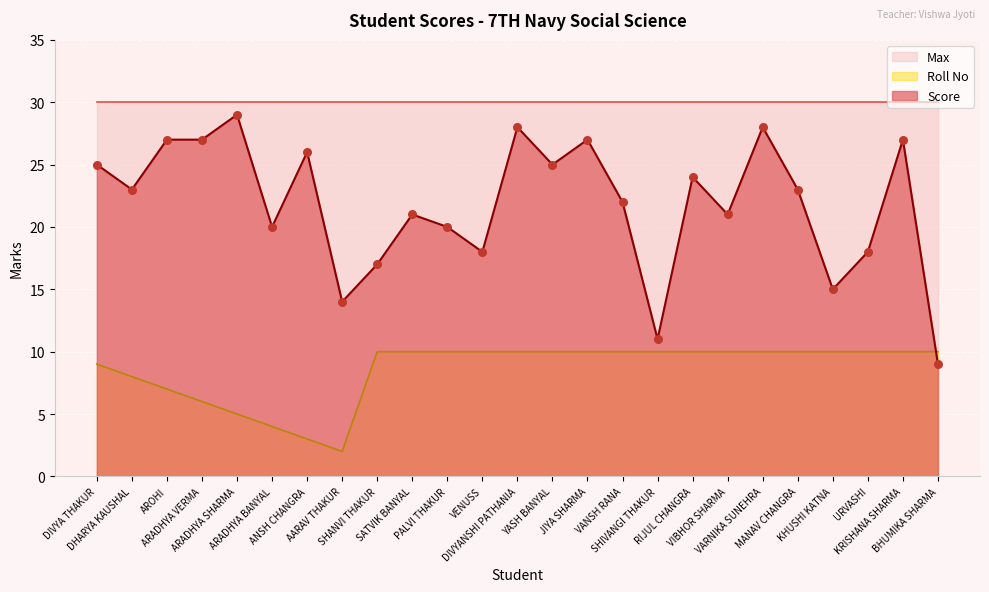

Which series contains the lowest Y value?

Roll No